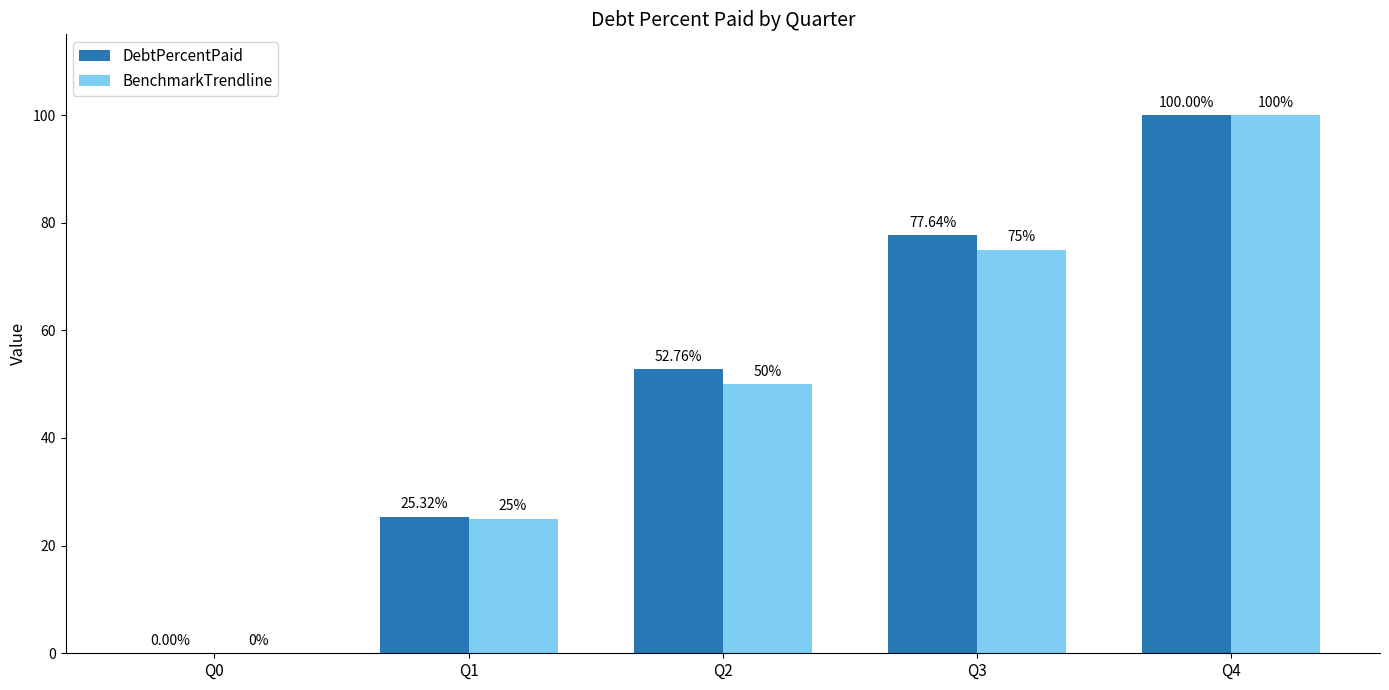

Which series has the largest total across all categories?

DebtPercentPaid